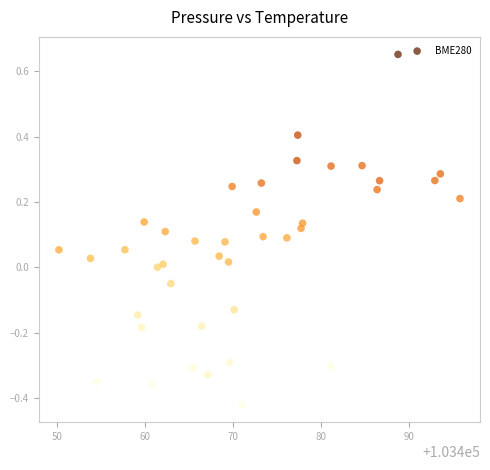

What is the range of X values (max minus min)?

45.6